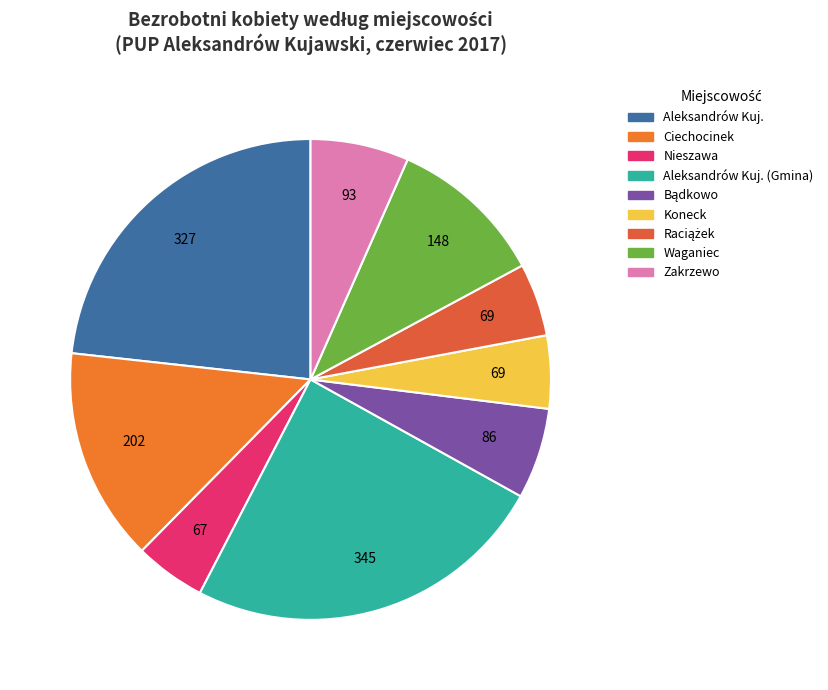

What is the largest slice in the pie chart?

Aleksandrów Kuj. (Gmina)